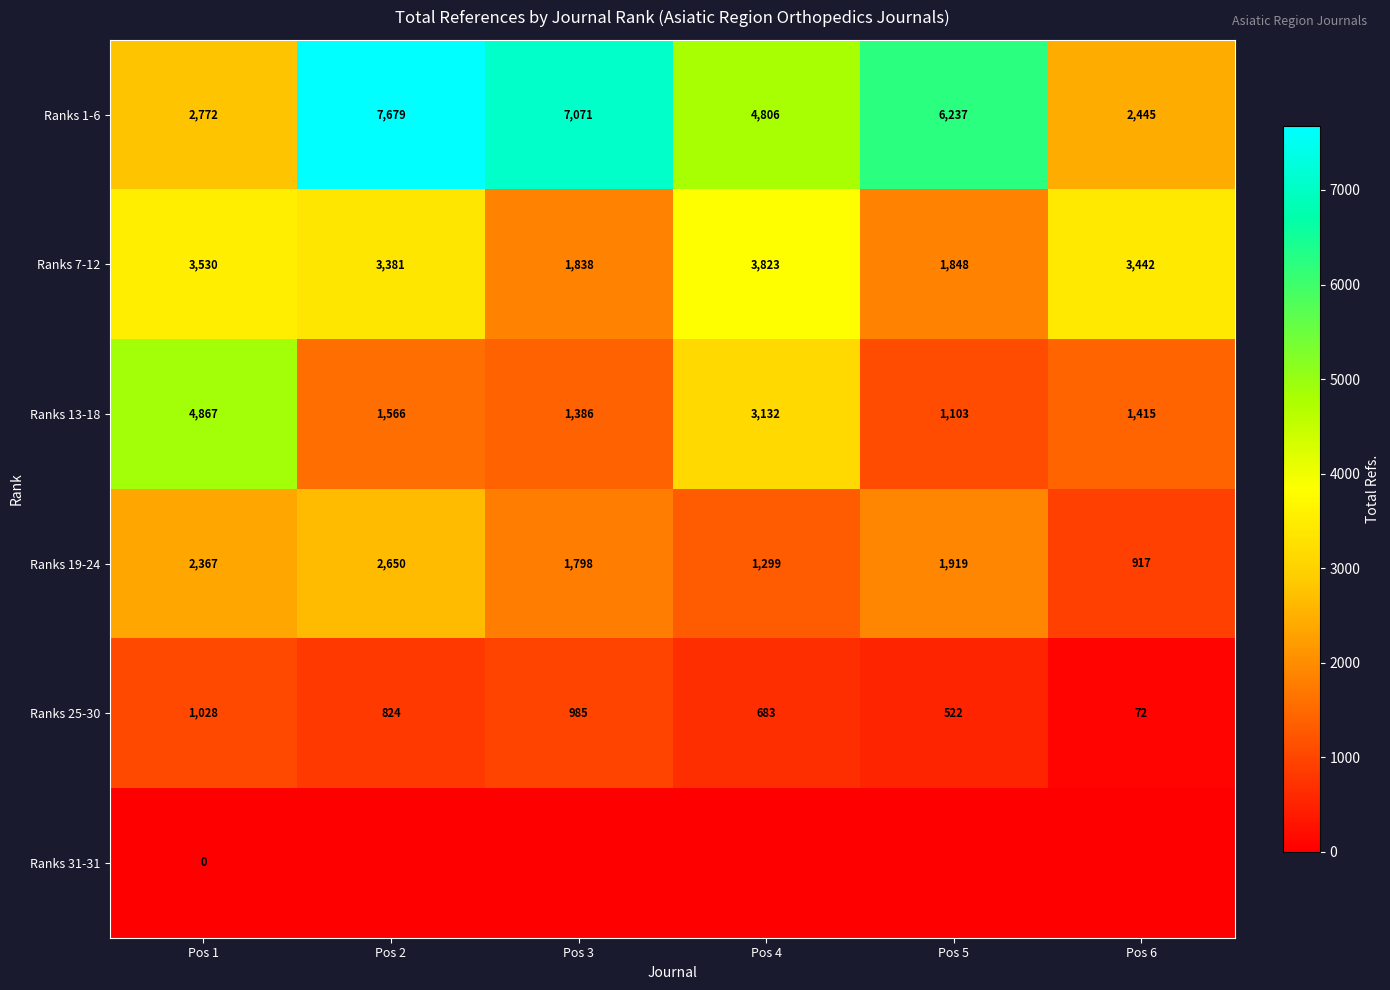

How many data points does each series have?

6